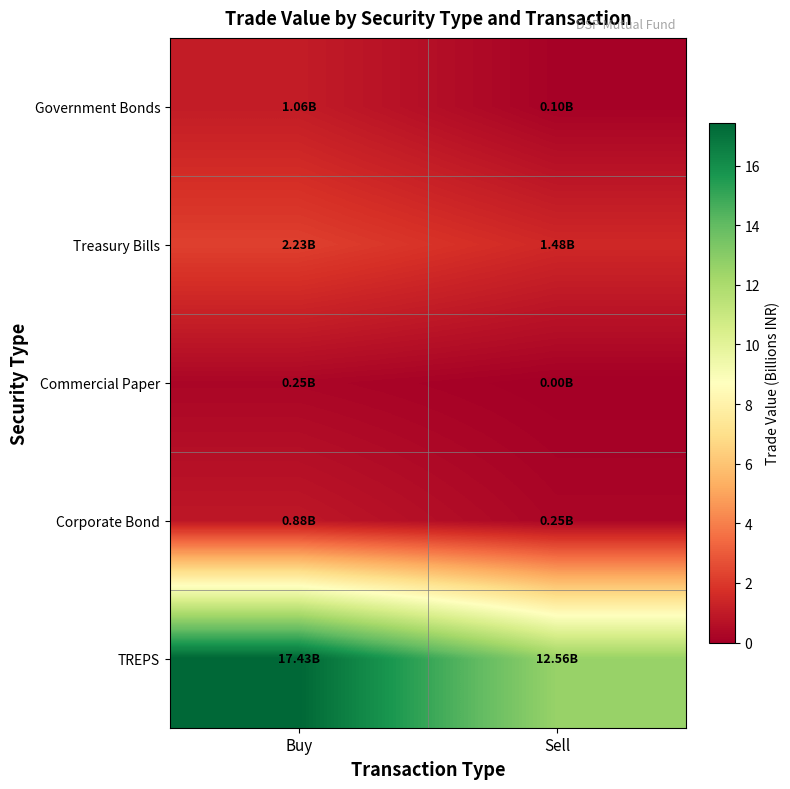

Reading left to right, transcribe all the data shown in this chart.

Government Bonds: Buy=1.1	Sell=0.1
Treasury Bills: Buy=2.2	Sell=1.5
Commercial Paper: Buy=0.2	Sell=0.0
Corporate Bond: Buy=0.9	Sell=0.3
TREPS: Buy=17.4	Sell=12.6